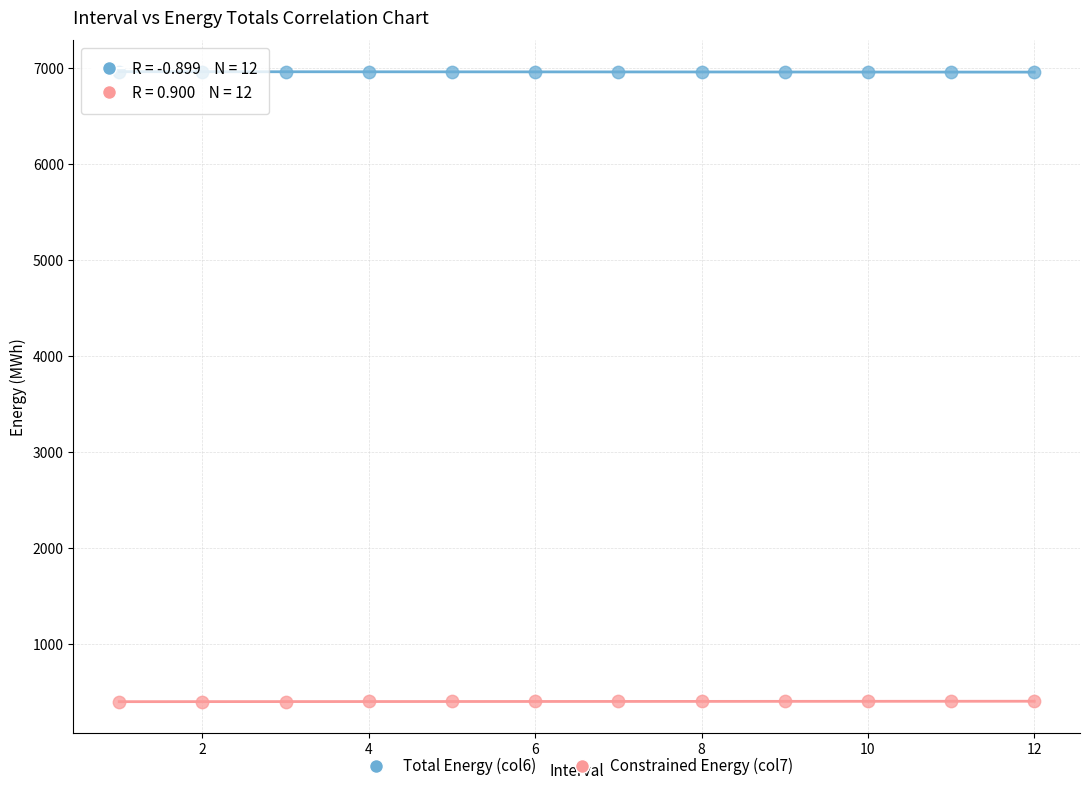

Across all data points, what is the range of Y values (max minus min)?

6558.4